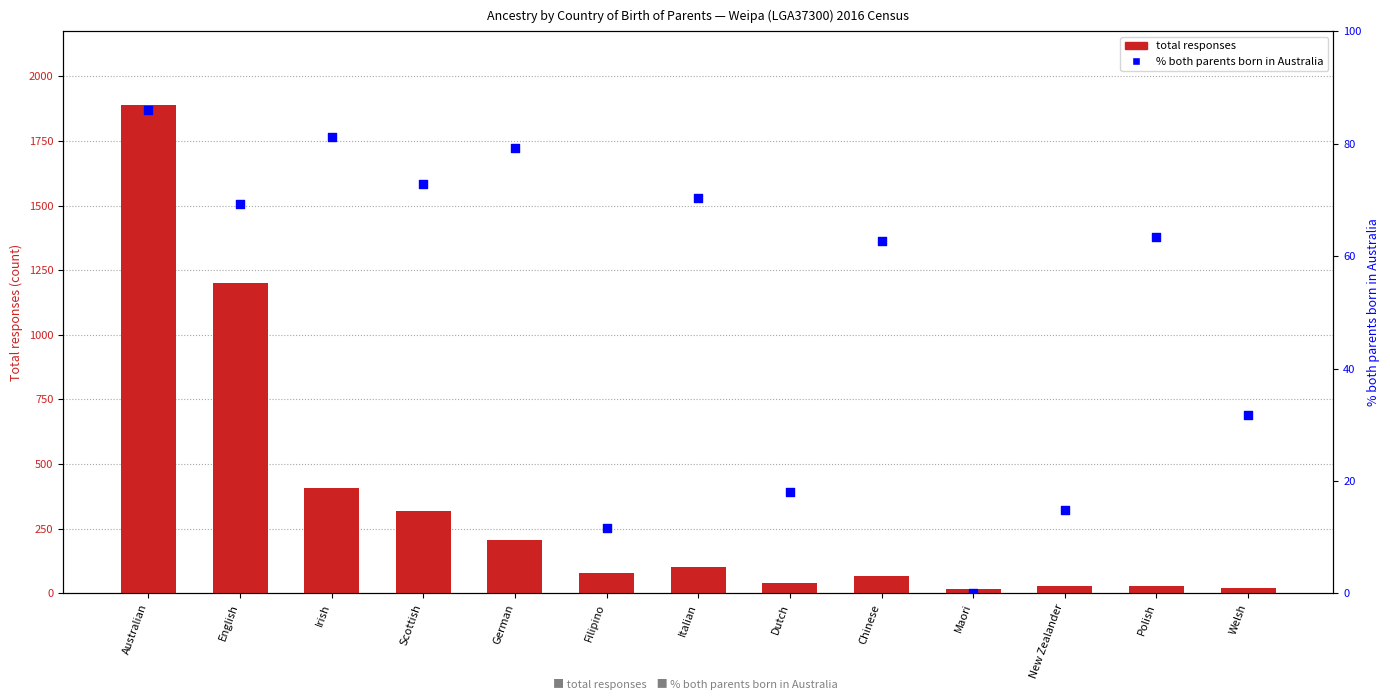

At how many categories does at least one series exceed 1510?

1